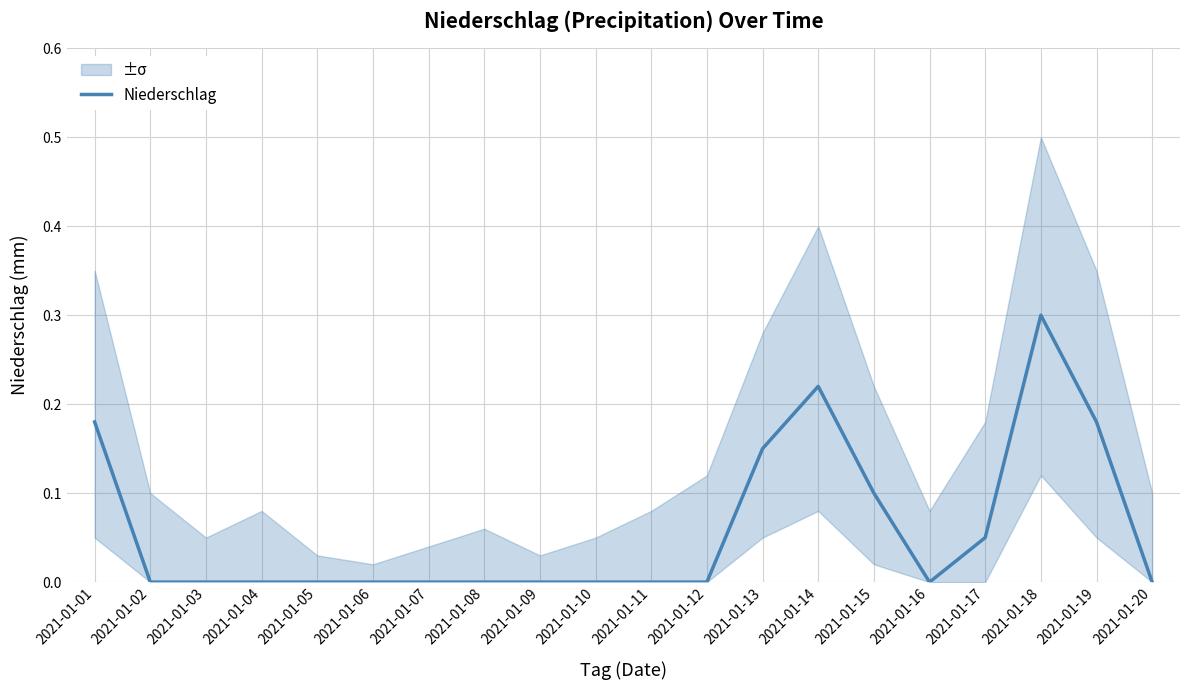

The chart shows a value of 0.0 at 2021-01-08. True or false?

True